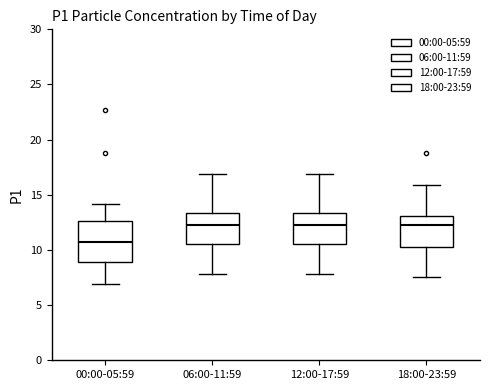

Comparing the boxes themselves (not the whiskers), which one is the tallest?

00:00-05:59